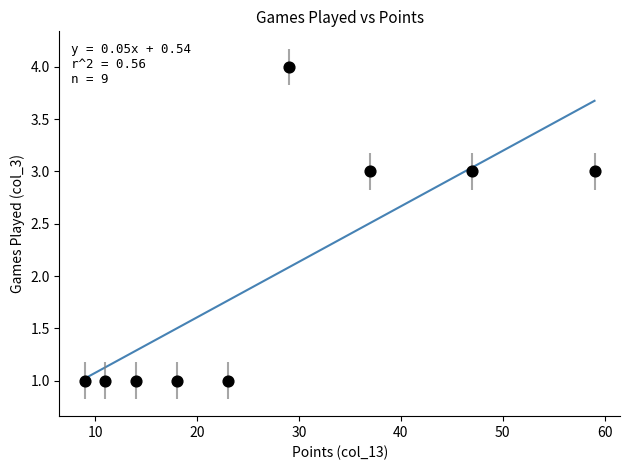

What is the average X value?

27